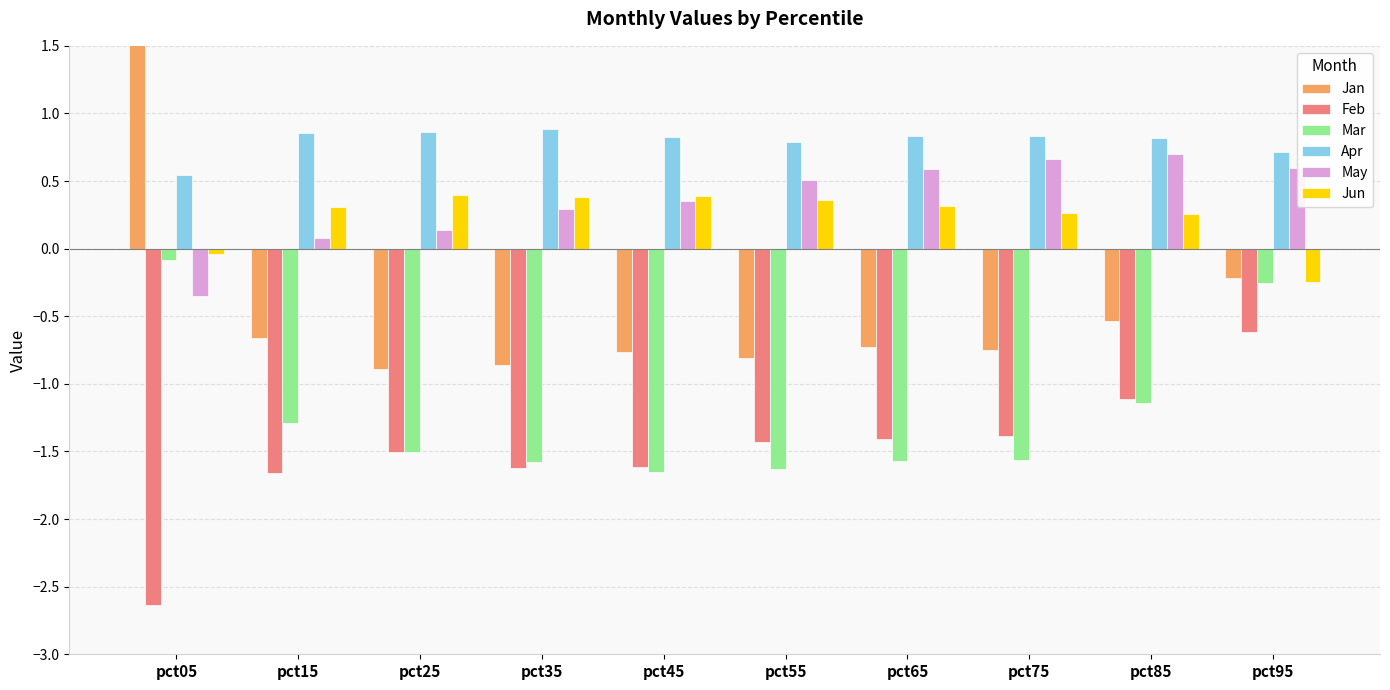

What is the value of the May bar at the 8th from the left?

0.7